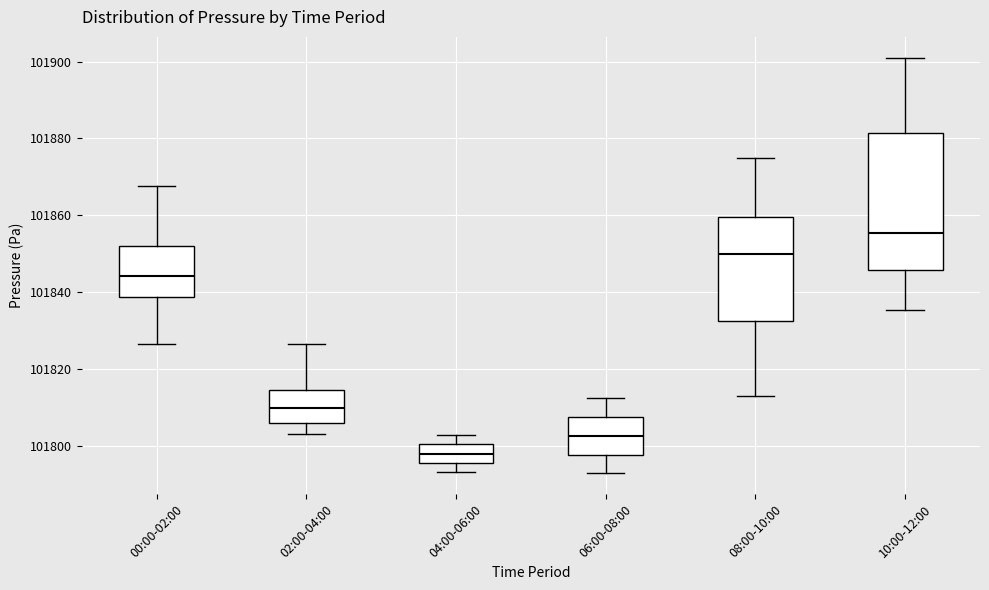

Which box's median line is the highest?

10:00-12:00